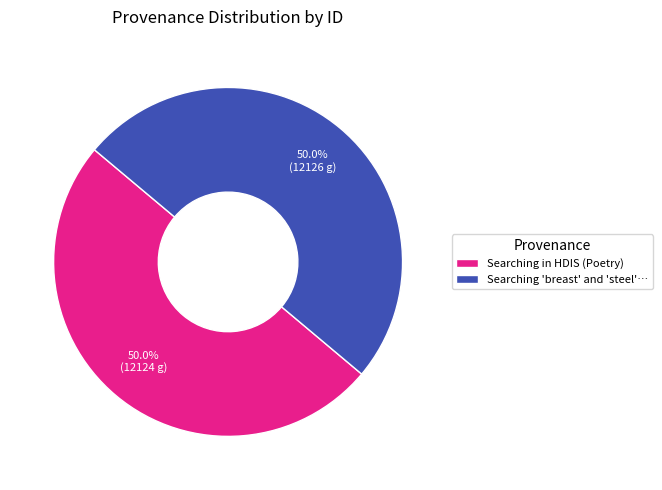

What percentage is NOT represented by Searching 'breast' and 'steel'…?

50.0%